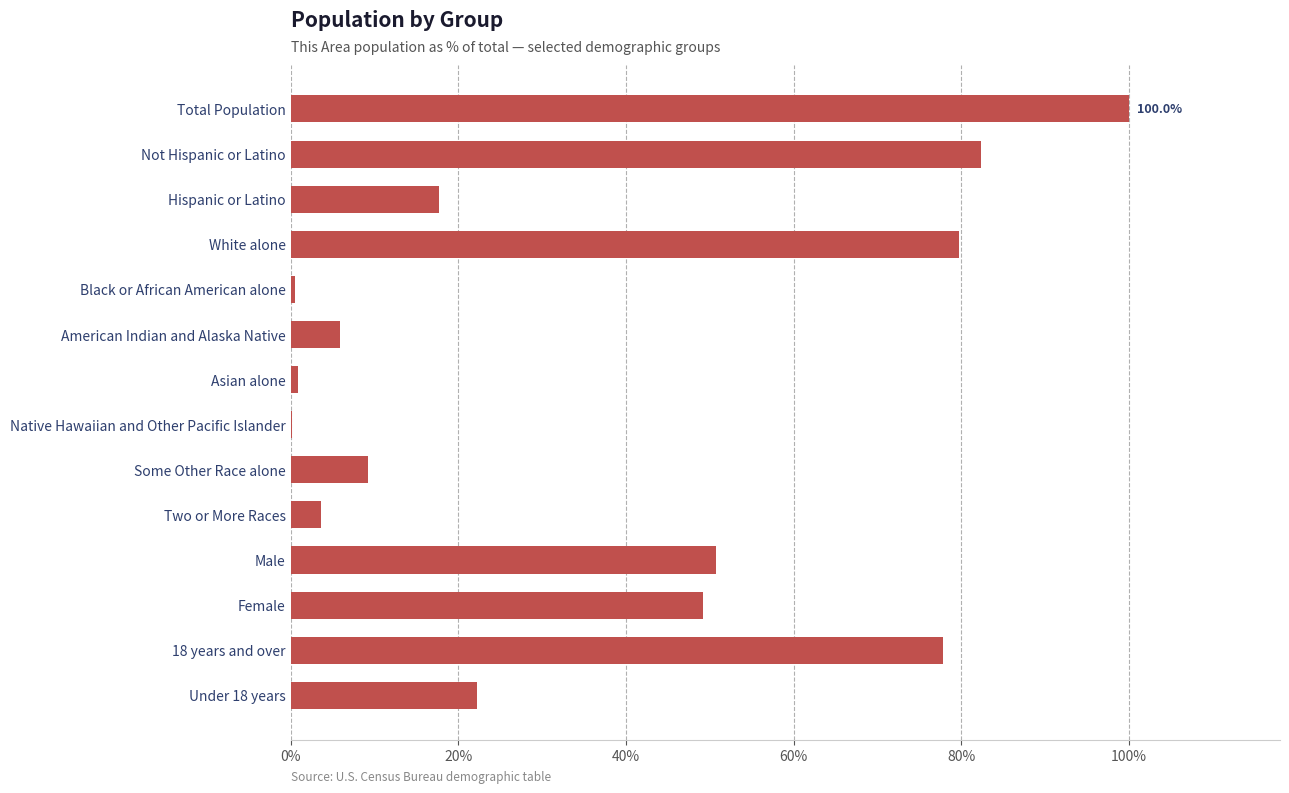

How many data points are above 22?

7